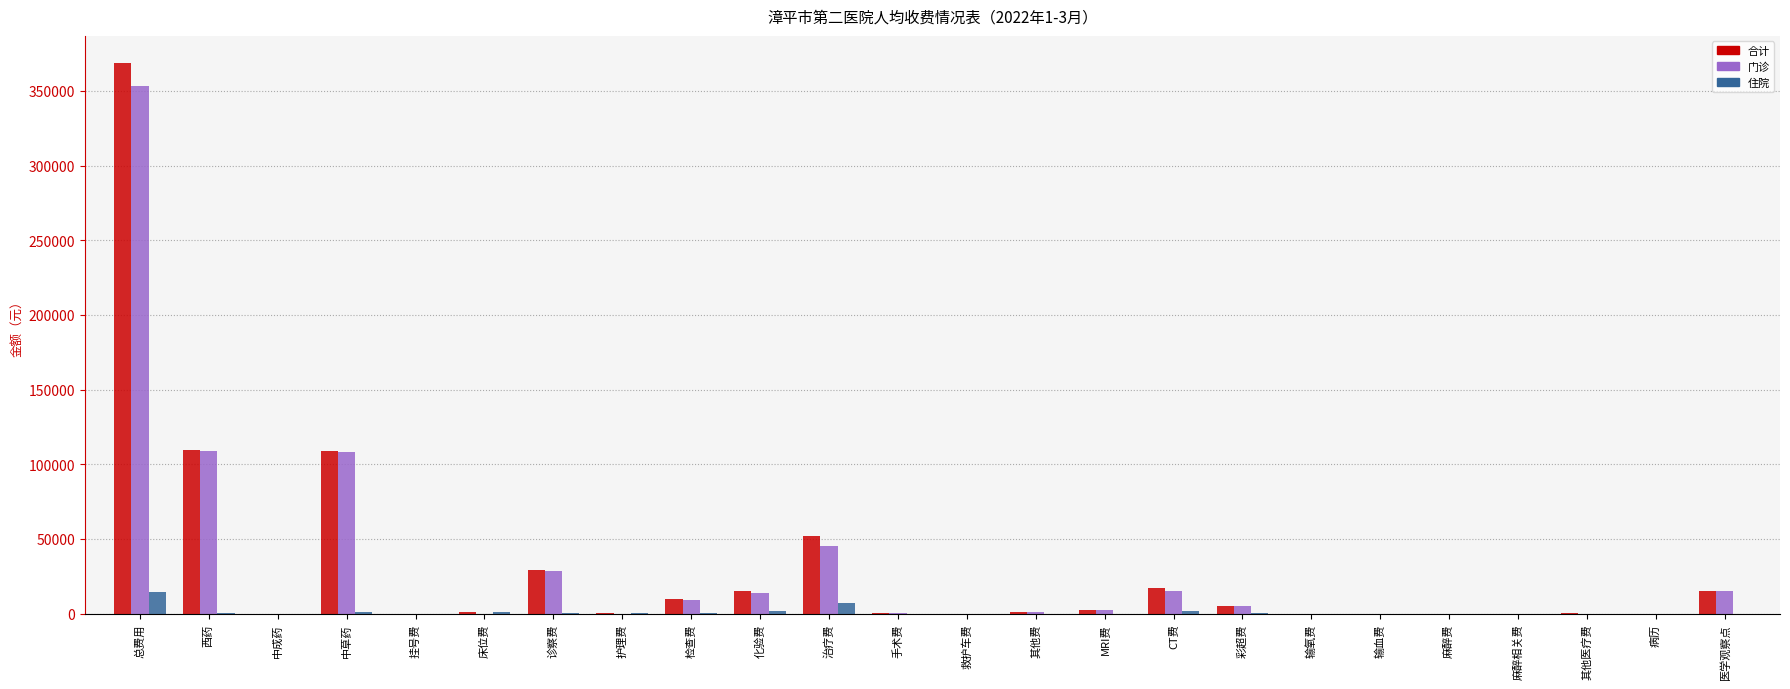

Where is 合计 nearest to the value 184209?

西药